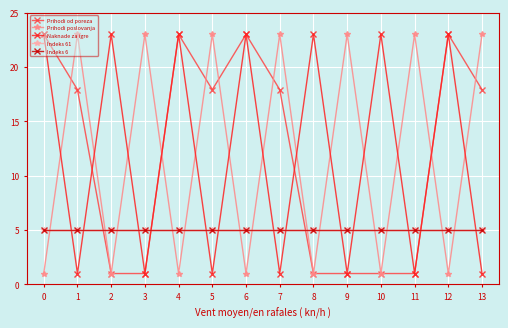

Is the value of Prihodi od poreza at 8 greater than the value of Naknade za igre at 8?

No